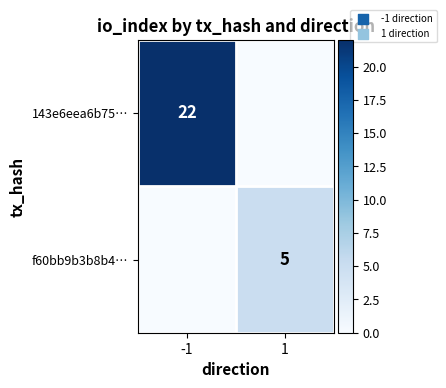

Is it true that 143e6eea6b75… equals 29 at -1?

False